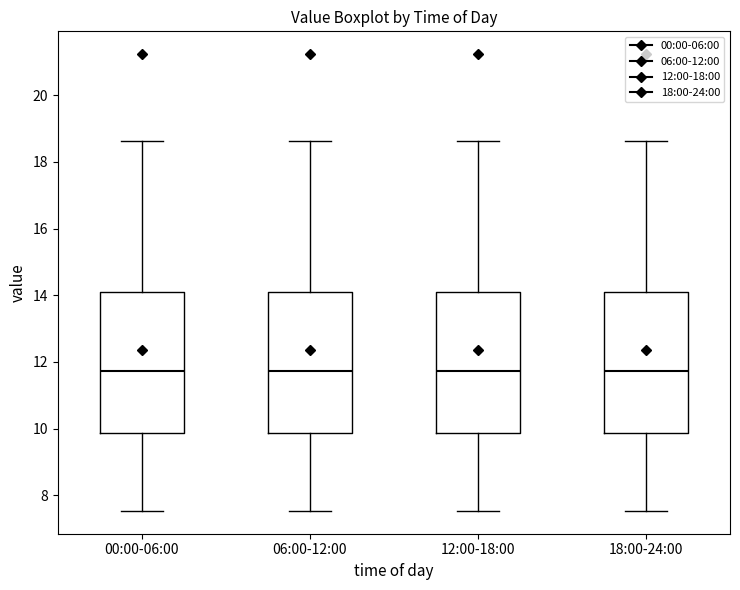

Reading left to right, read every box against the y-axis: the position of its median line, the range the box covers, and the ends of its whiskers. The values are not printed on the chart, so give them approximately, as read against the axis.

00:00-06:00: median 11.8, box 9.8 to 14.2, whiskers 7.6 to 18.6
06:00-12:00: median 11.8, box 9.8 to 14.2, whiskers 7.6 to 18.6
12:00-18:00: median 11.8, box 9.8 to 14.2, whiskers 7.6 to 18.6
18:00-24:00: median 11.8, box 9.8 to 14.2, whiskers 7.6 to 18.6